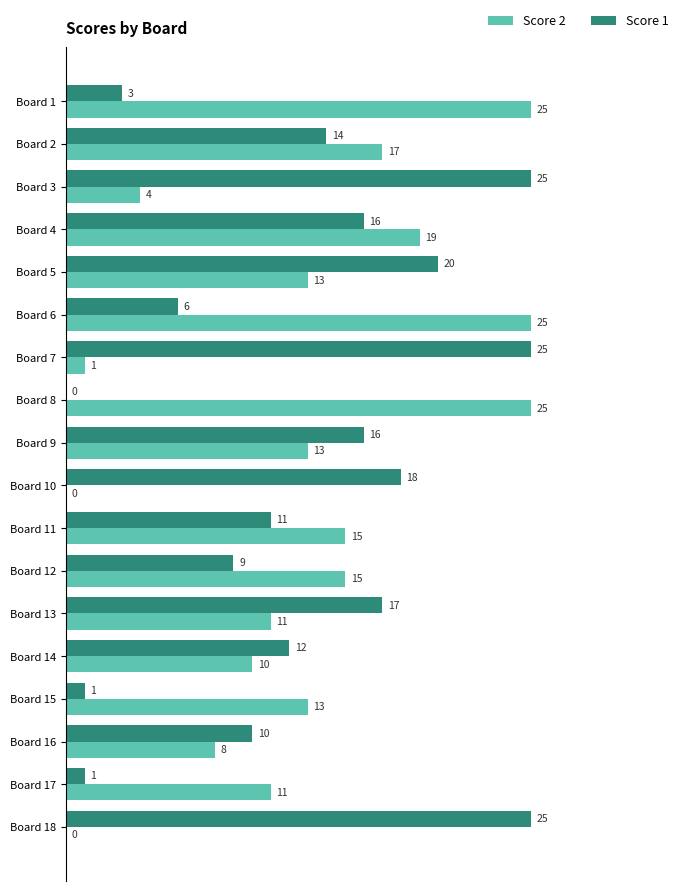

What is the sum of the Score 2 values at Board 11 and Board 13?

26